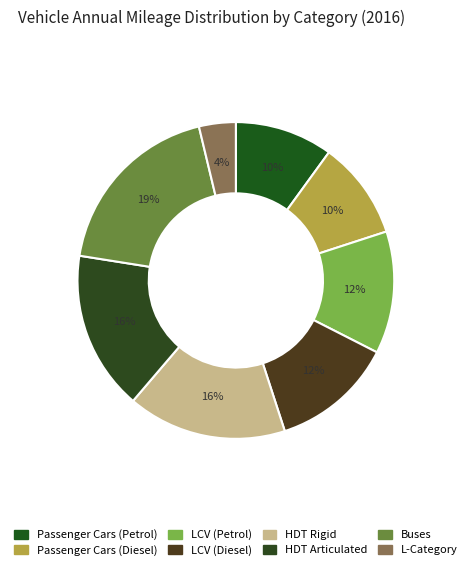

To the nearest percent, what is the difference between the largest and smallest slice percentages?

15%